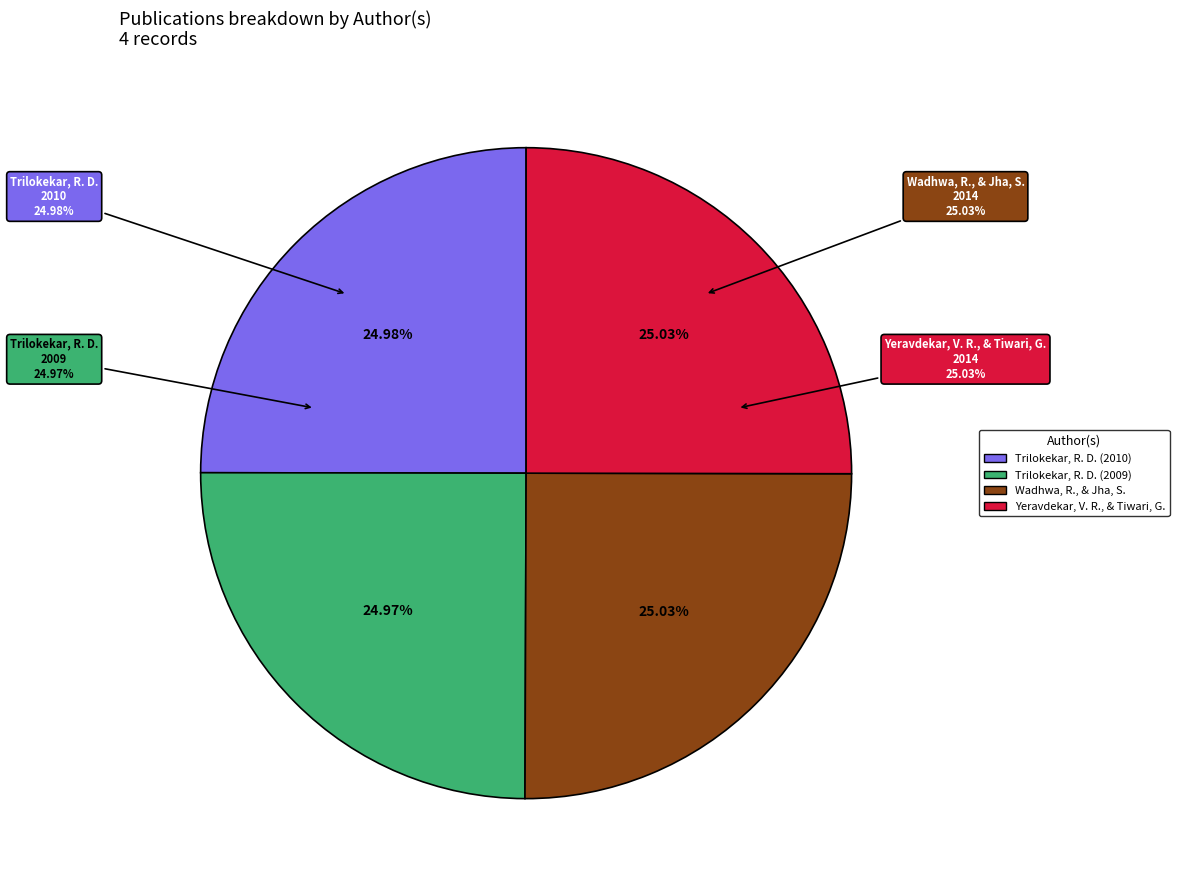

Combined, what portion of the pie is Trilokekar, R. D. (2010) and Yeravdekar, V. R., & Tiwari, G.?

50.0%